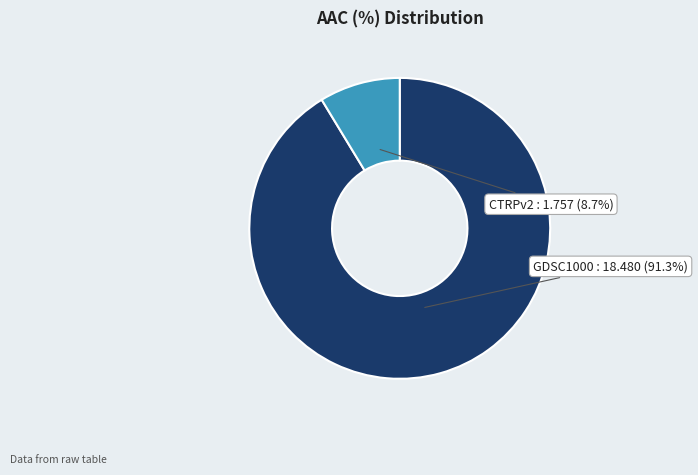

Rank the categories by value from highest to lowest.

GDSC1000, CTRPv2